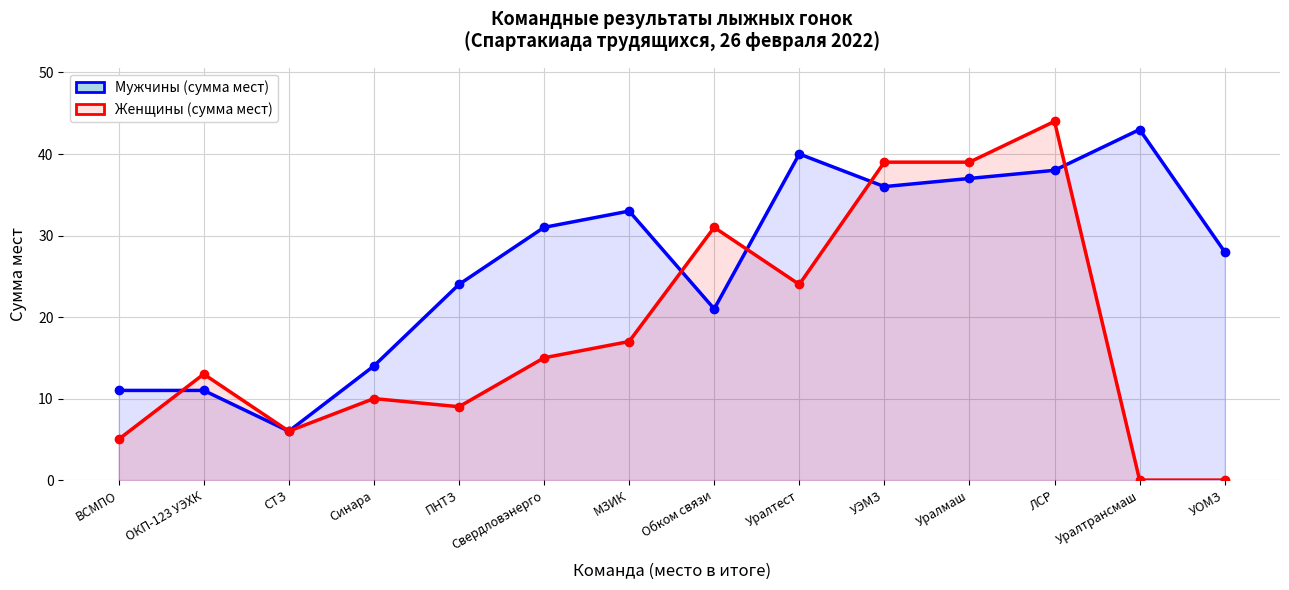

Read the Мужчины (сумма мест) value at УОМЗ, to the nearest 5.

30